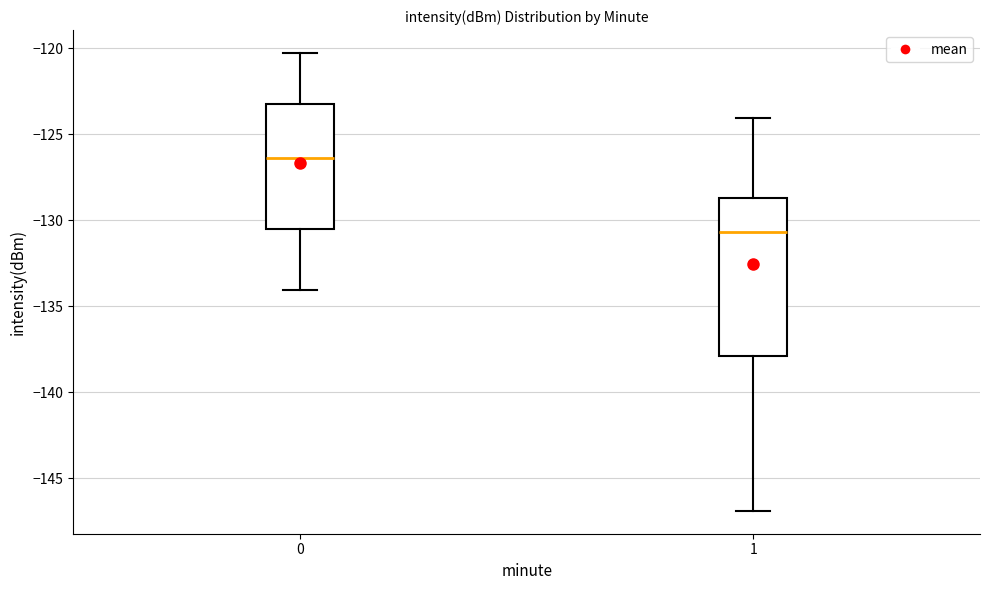

Comparing the boxes themselves (not the whiskers), which one is the tallest?

1